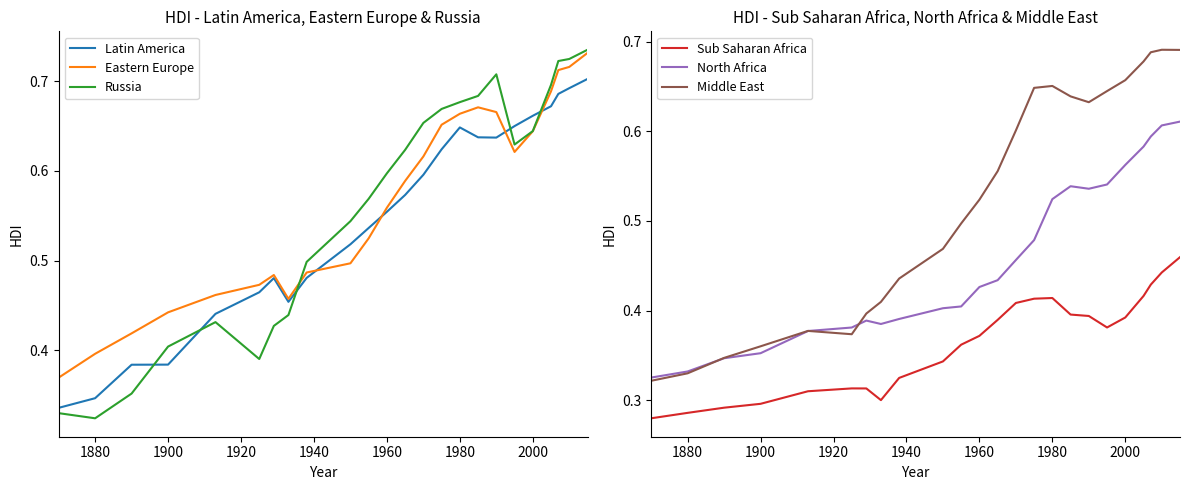

At how many categories does at least one series exceed 0?

24